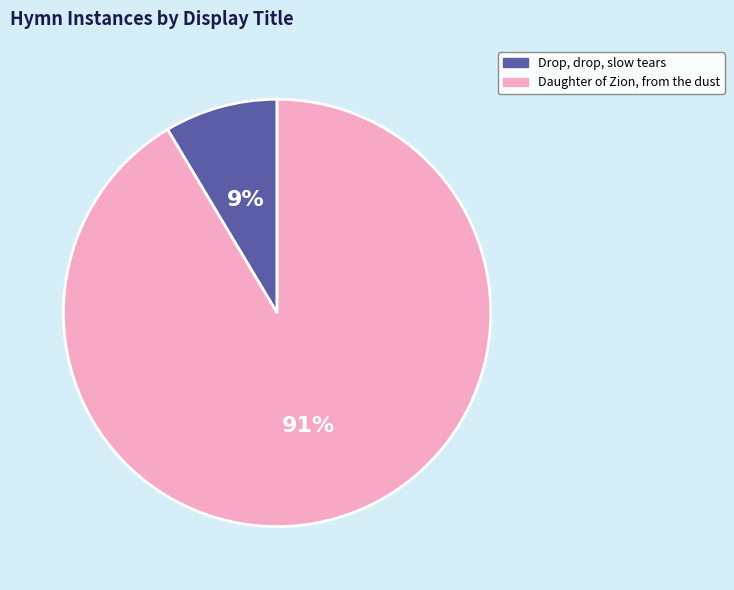

What percentage is the Daughter of Zion, from the dust slice, to the nearest percent?

91%